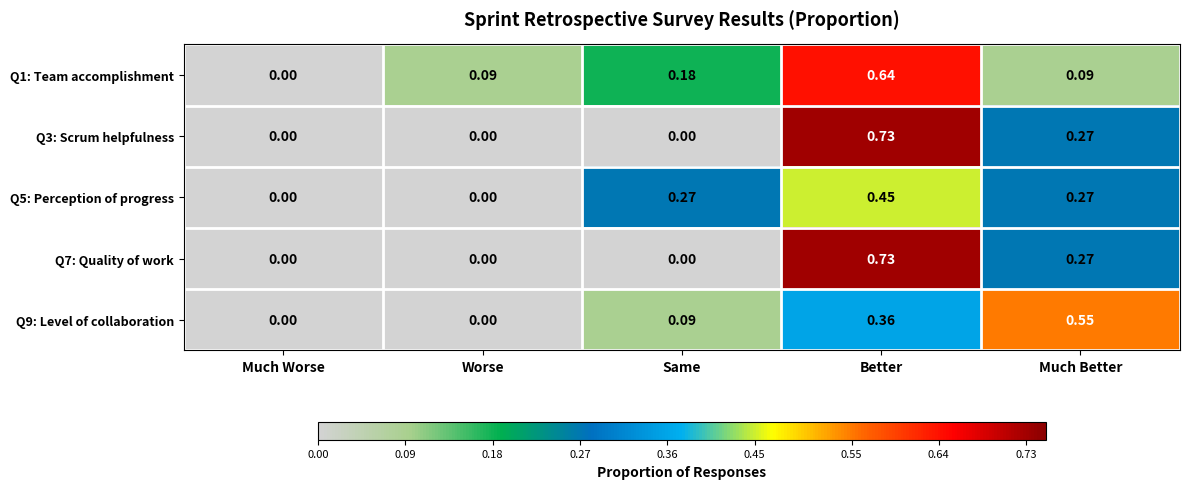

Is the value of Q9: Level of collaboration at Worse greater than the value of Q1: Team accomplishment at Better?

No